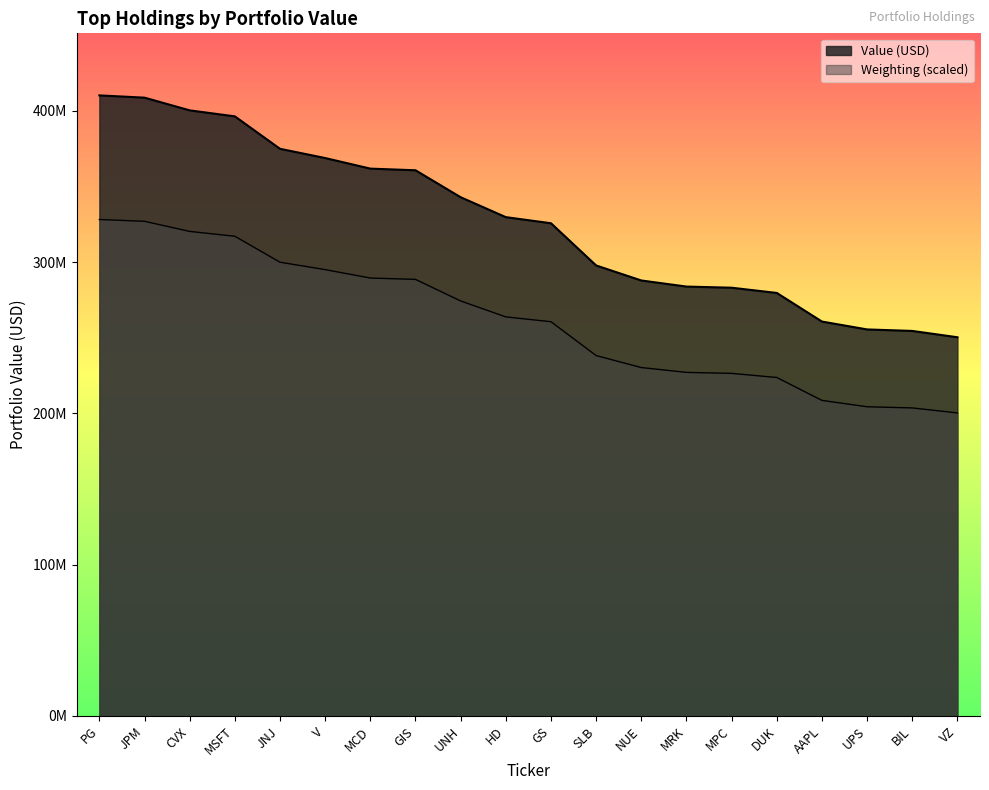

Does the chart have visible grid lines?

No